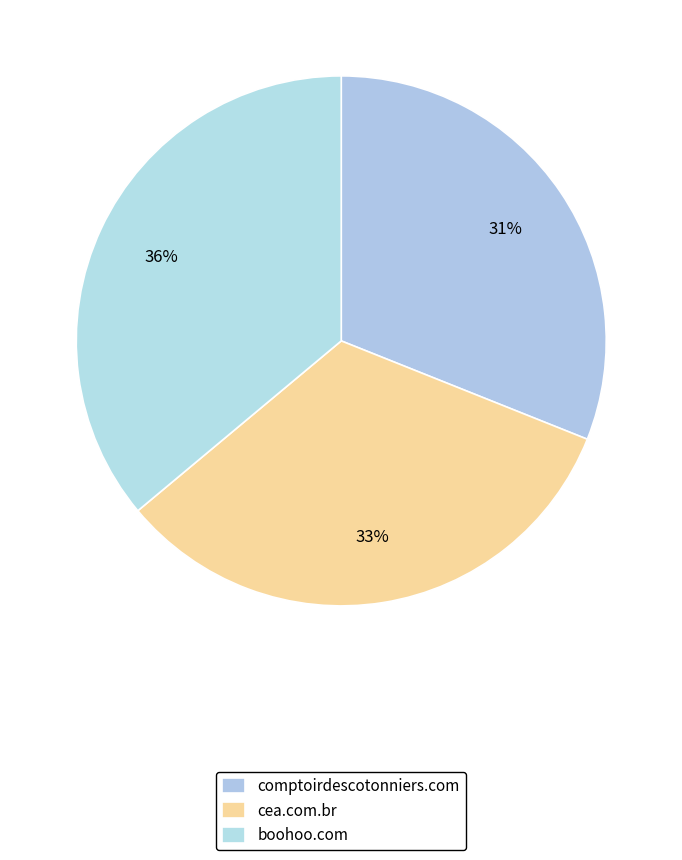

Which category has the biggest portion of the pie?

boohoo.com